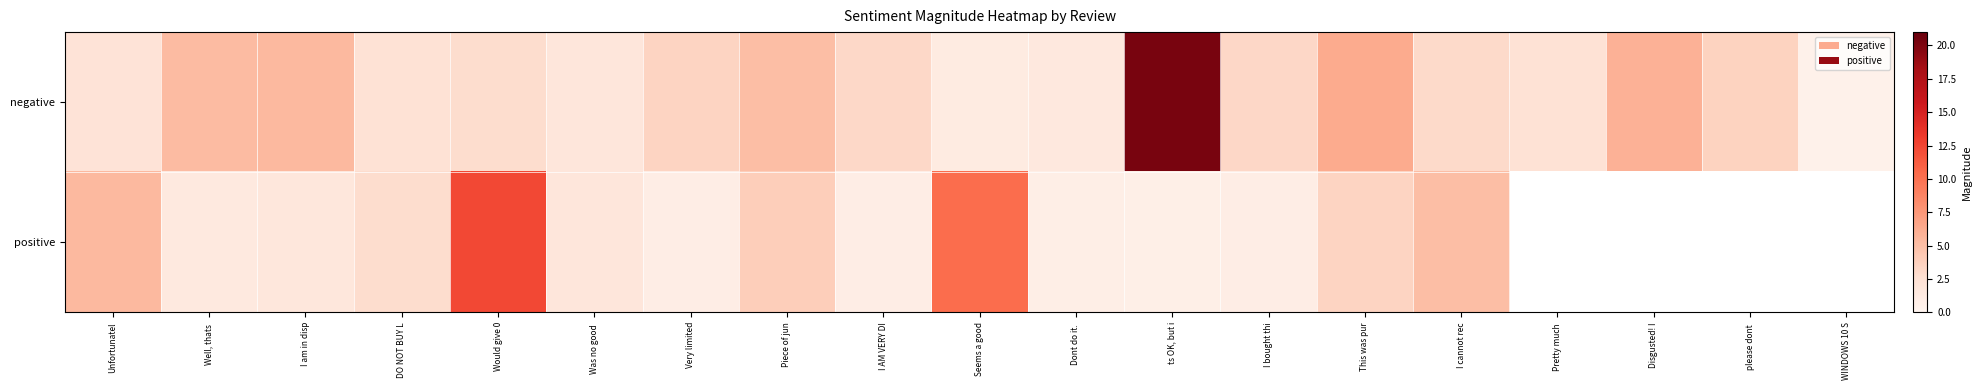

Is it true that negative equals 0.9 at Was no good?

False